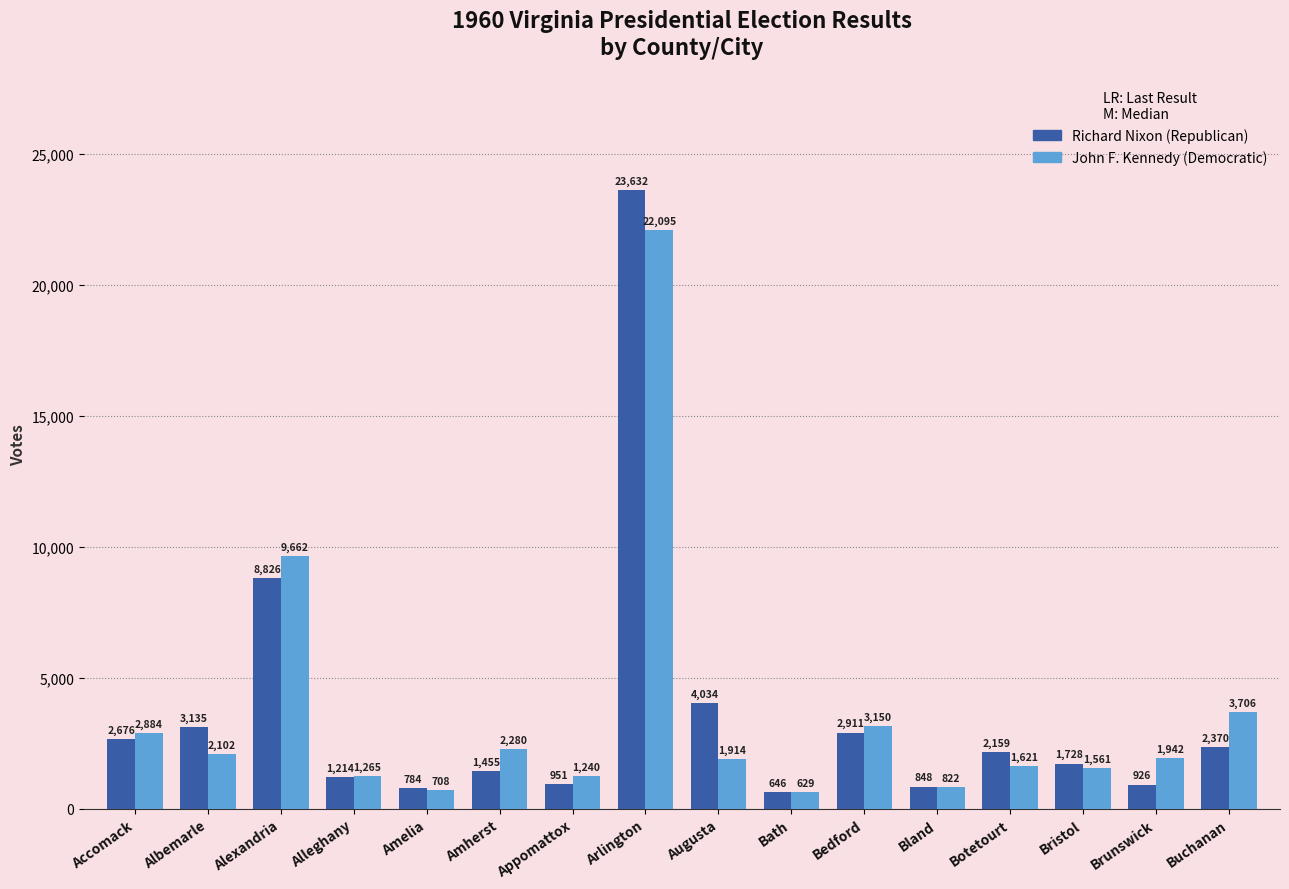

At which category is the sum across all series the highest?

Arlington